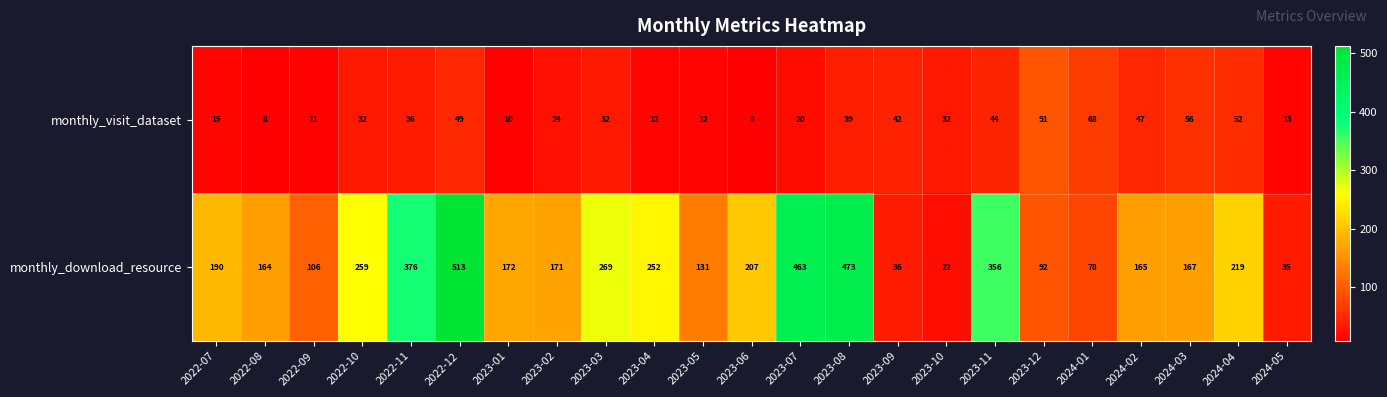

At which category is the sum across all series the highest?

2022-12